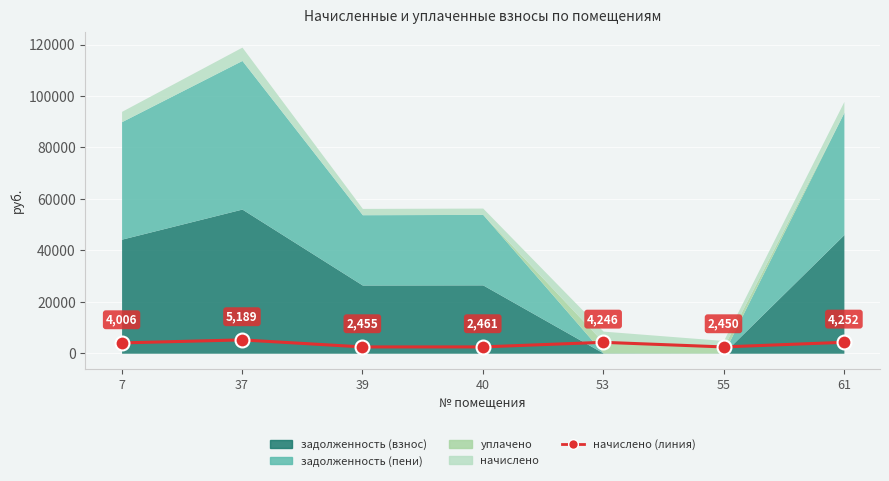

What is the difference between the maximum and second lowest values?

2734.2